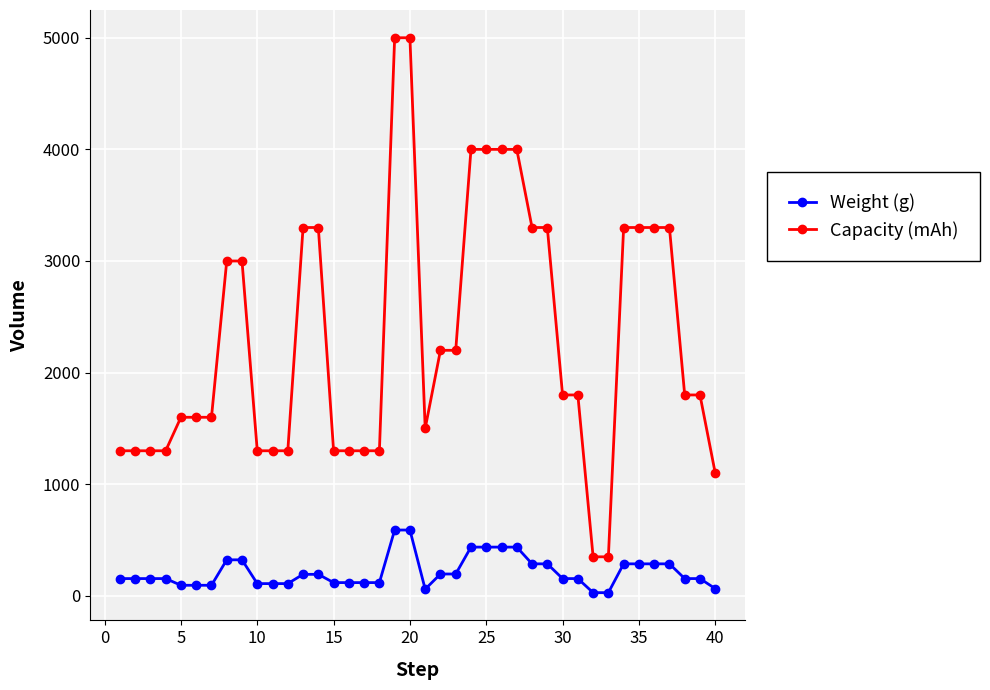

How many lines are shown in the chart?

2